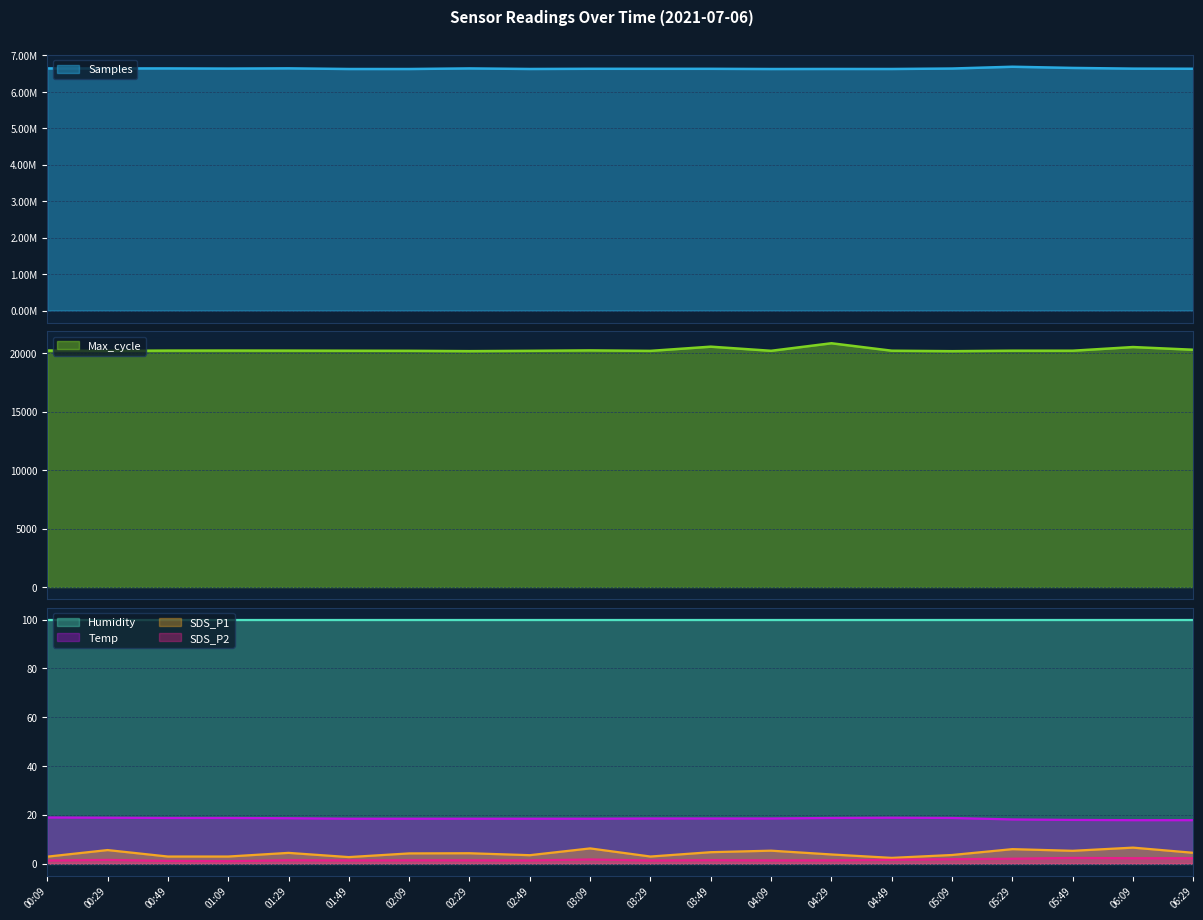

True or false: Temp and Max_cycle intersect in this chart.

False